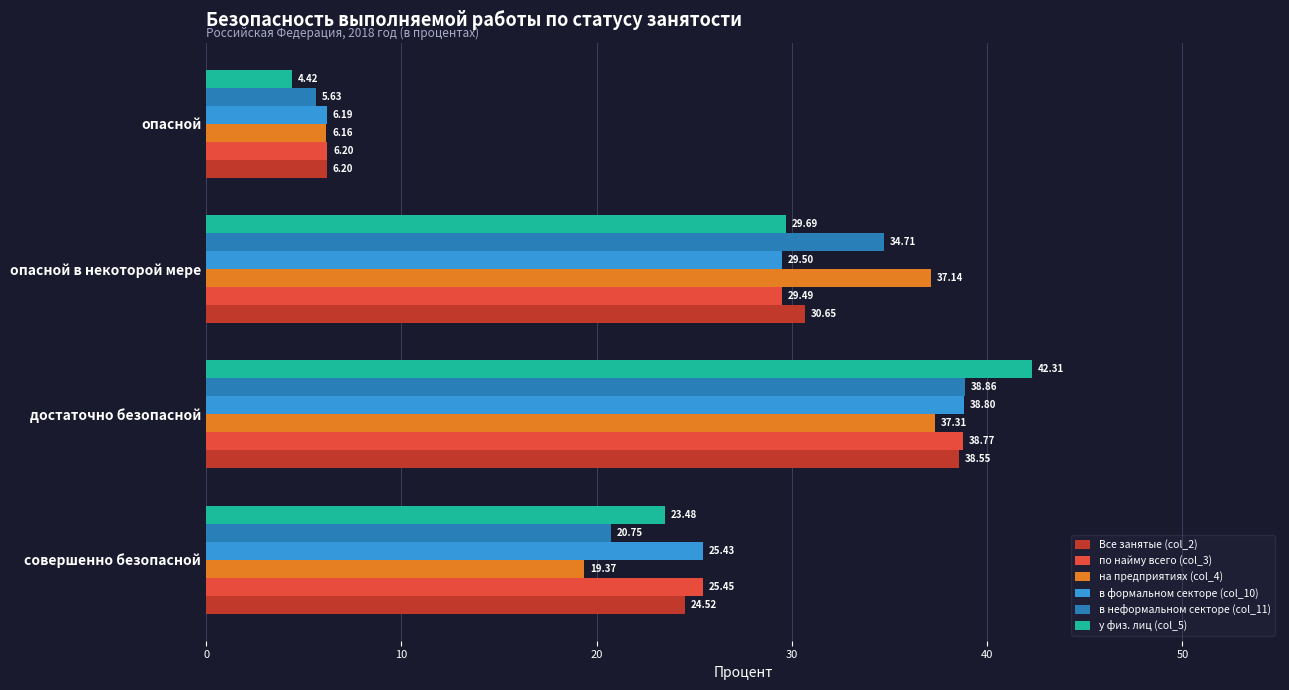

List the series in order of their peak value, highest first.

у физ. лиц (col_5), в неформальном секторе (col_11), в формальном секторе (col_10), по найму всего (col_3), Все занятые (col_2), на предприятиях (col_4)